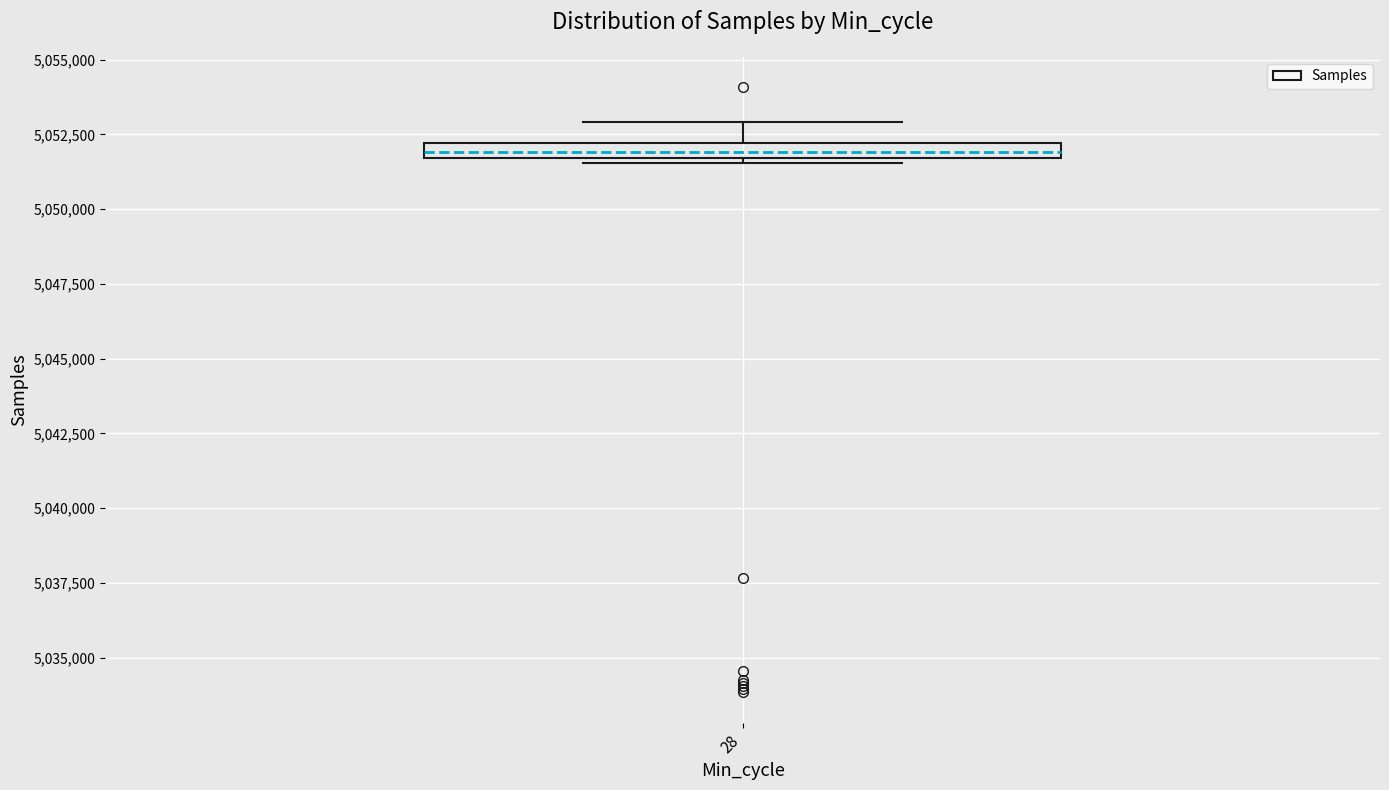

Where does the upper whisker of the box at x = 28 end on the y-axis? The values are not printed on the chart, so give them approximately, as read against the axis.

5053000